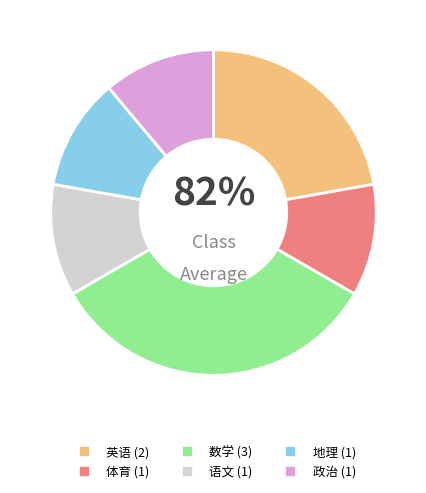

Which slice is the largest?

数学